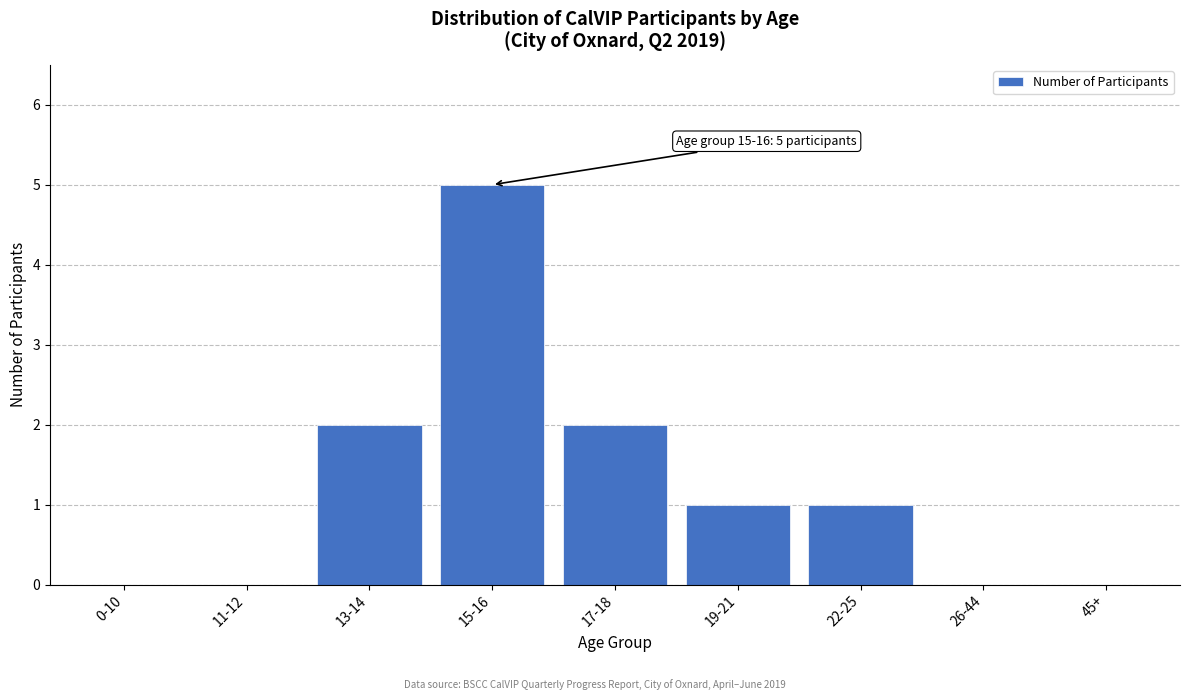

Reading left to right, what are all the values shown in this chart?

0-10=0	11-12=0	13-14=2	15-16=5	17-18=2	19-21=1	22-25=1	26-44=0	45+=0